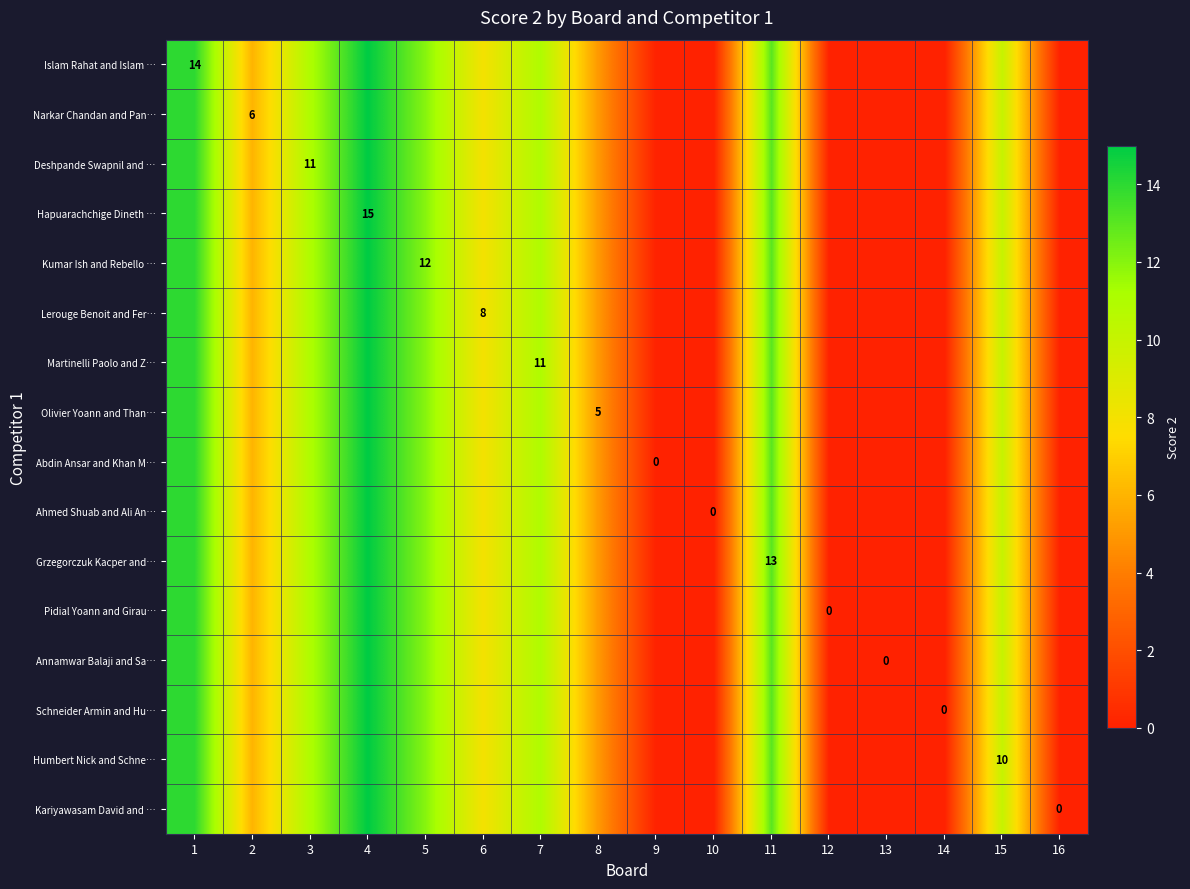

The value of Humbert Nick and Schne… at 15 is 15. True or false?

False